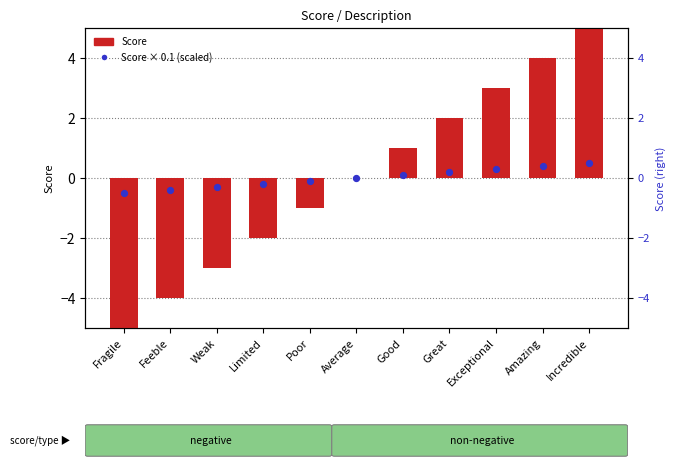

At how many categories does at least one series exceed 0?

5